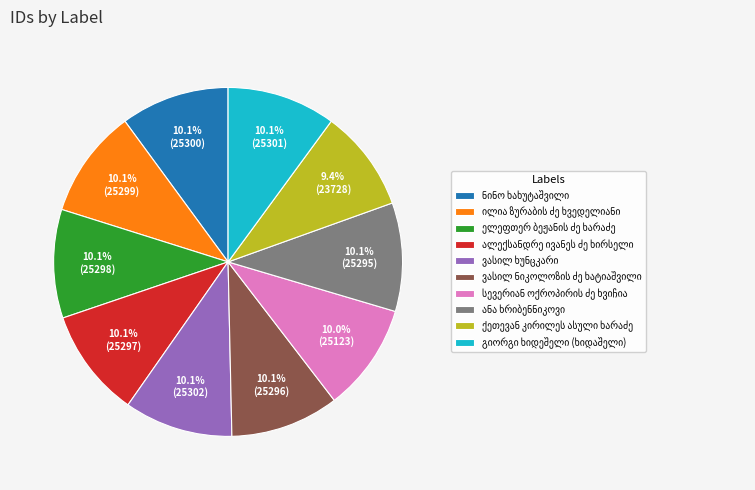

Is there a majority slice in this chart?

No